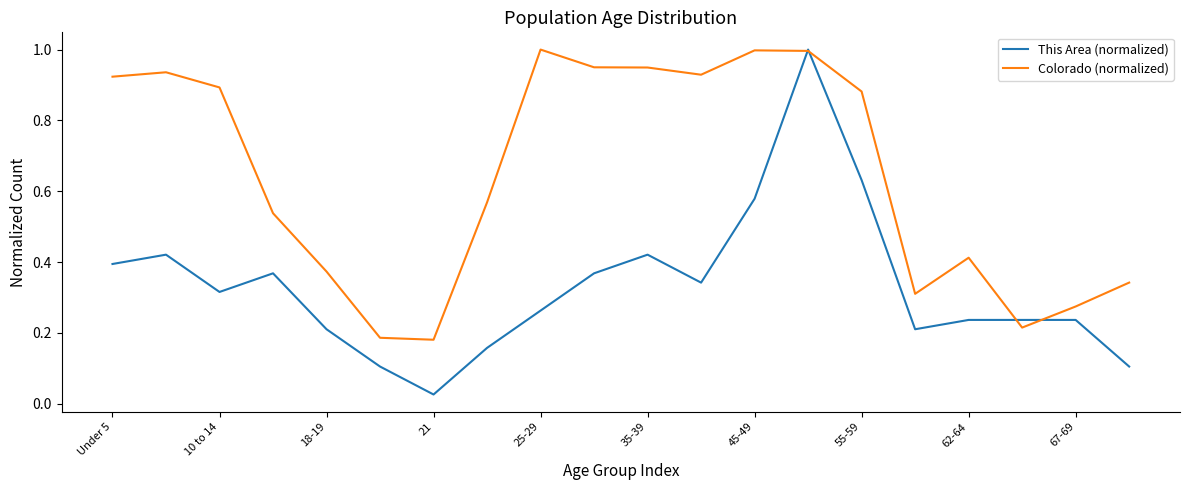

What is the maximum value shown in the chart?

1.0